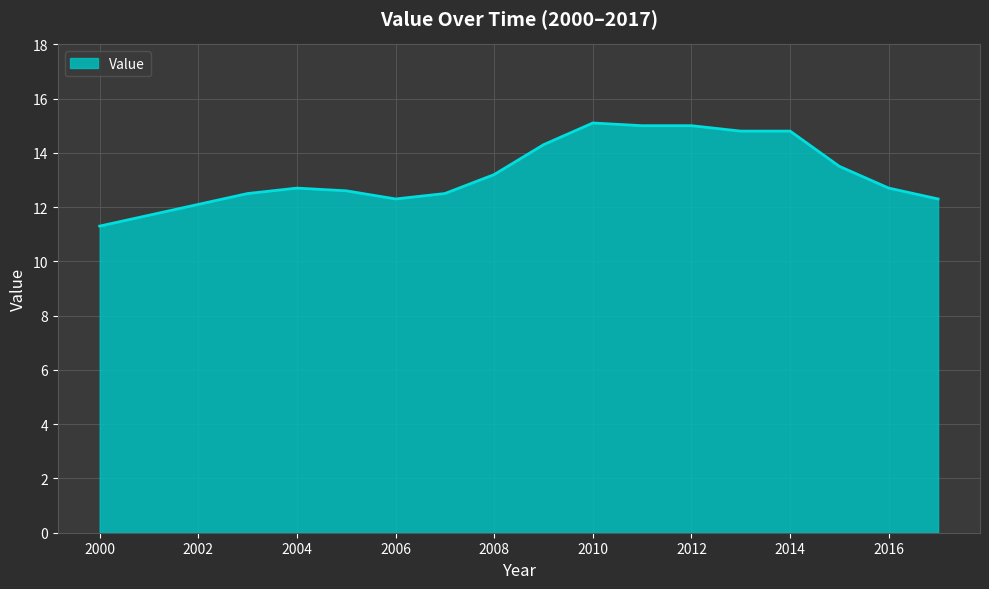

Reading right to left, extract all data points from this chart.

12.3	12.7	13.5	14.8	14.8	15.0	15.0	15.1	14.3	13.2	12.5	12.3	12.6	12.7	12.5	12.1	11.7	11.3